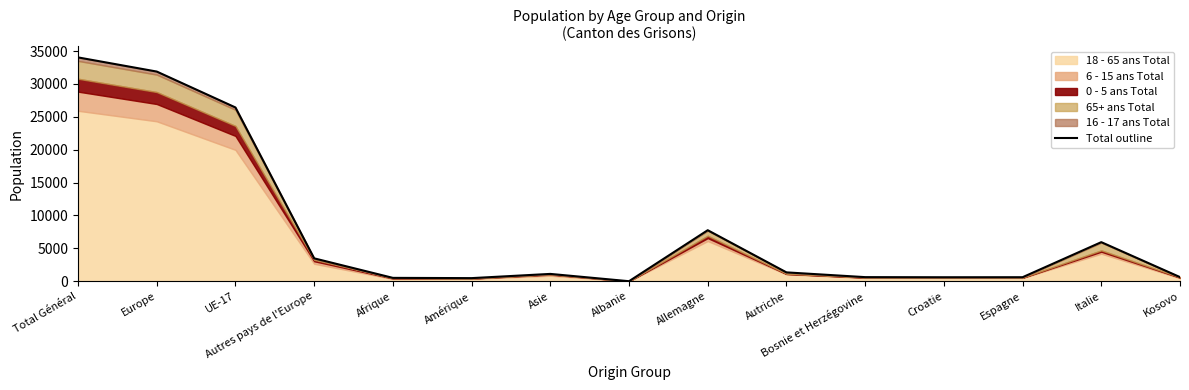

List the labels in order of value, largest first.

Total Général, Europe, UE-17, Allemagne, Italie, Autres pays de l'Europe, Autriche, Asie, Kosovo, Bosnie et Herzégovine, Espagne, Croatie, Afrique, Amérique, Albanie